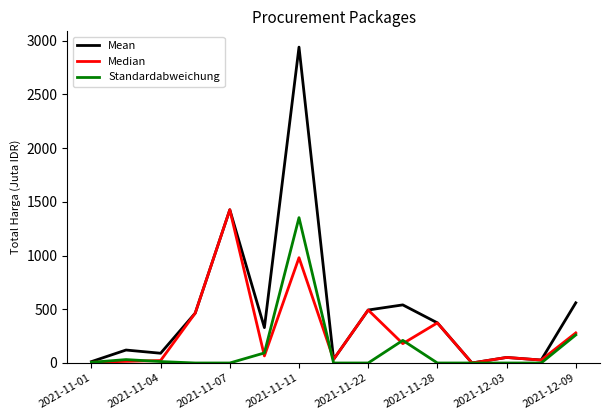

Rank the series by their average value, from highest to lowest.

Mean, Median, Standardabweichung